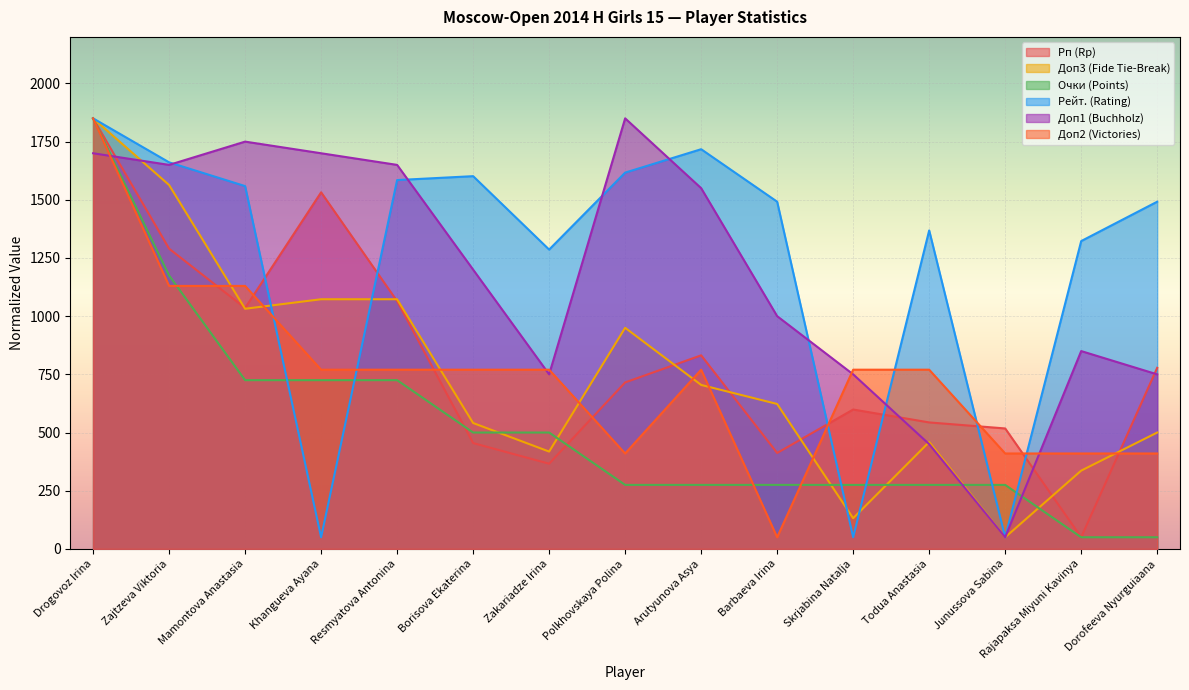

What is the total value across all series at Todua Anastasia?

3865.9